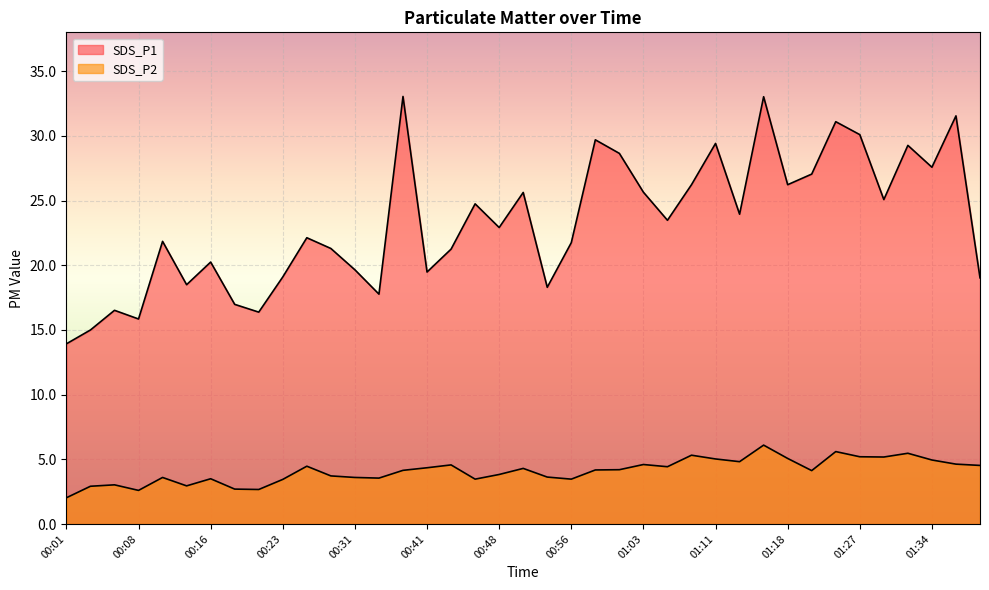

Does the chart display data point markers on the line(s)?

No